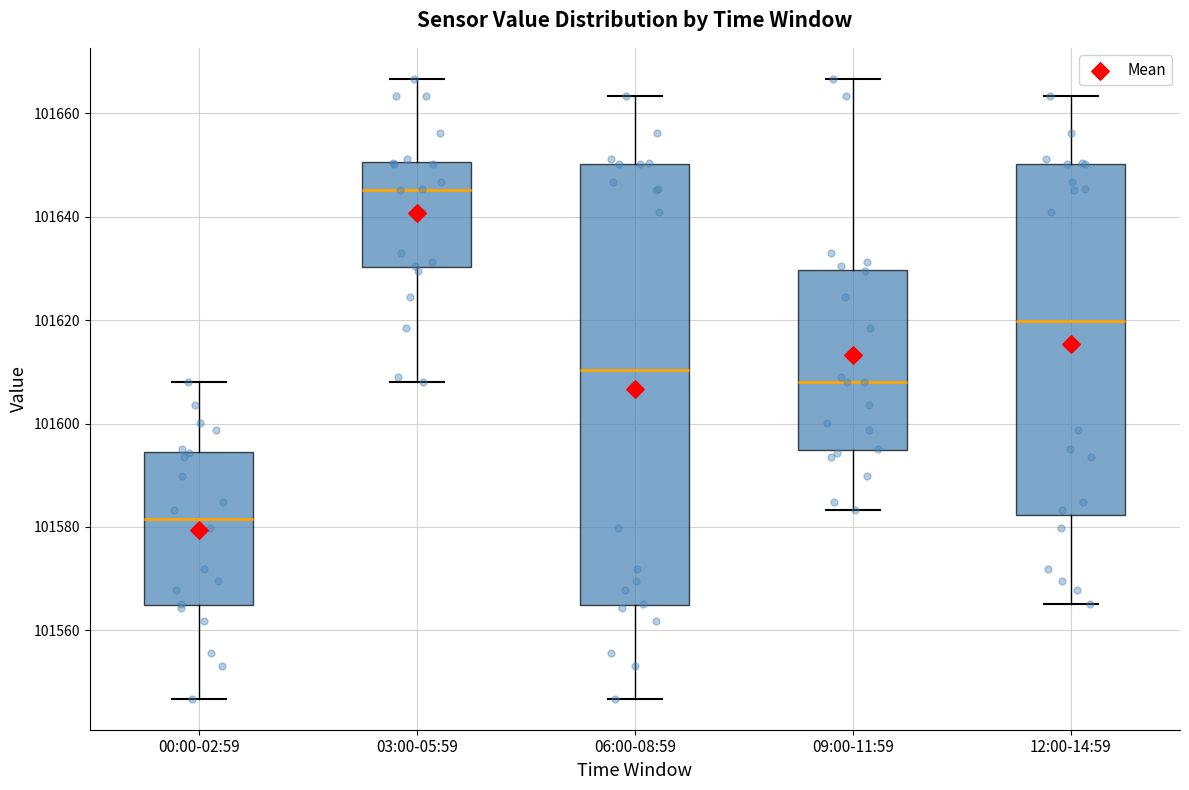

Reading left to right, read every box against the y-axis: the position of its median line, the range the box covers, and the ends of its whiskers. The values are not printed on the chart, so give them approximately, as read against the axis.

00:00-02:59: median 101582, box 101564 to 101594, whiskers 101546 to 101608
03:00-05:59: median 101646, box 101630 to 101650, whiskers 101608 to 101666
06:00-08:59: median 101610, box 101564 to 101650, whiskers 101546 to 101664
09:00-11:59: median 101608, box 101594 to 101630, whiskers 101584 to 101666
12:00-14:59: median 101620, box 101582 to 101650, whiskers 101566 to 101664